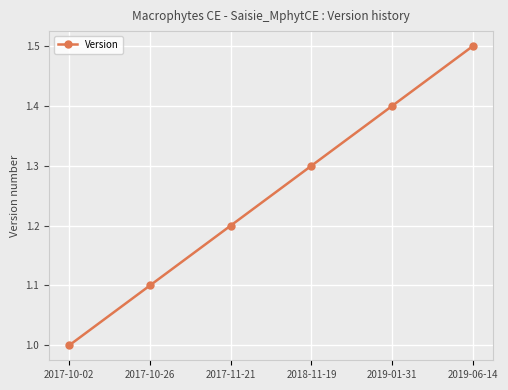

What is the sum of all values?

7.5